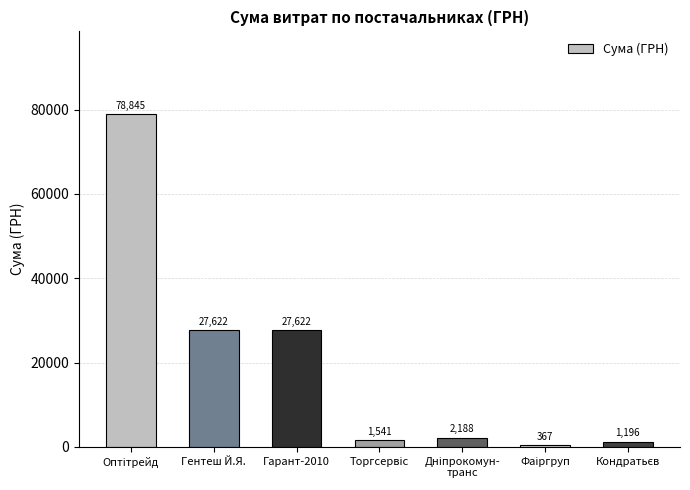

Does the chart contain stacked bars?

No